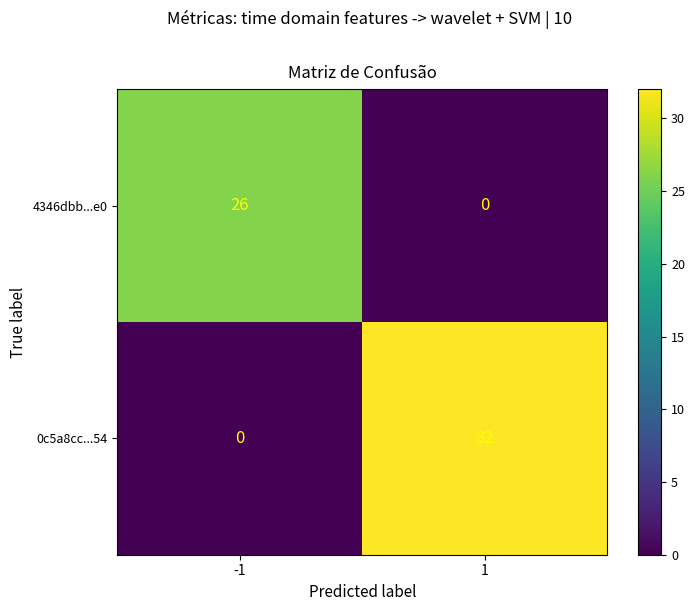

What is the total value across all series at -1?

26